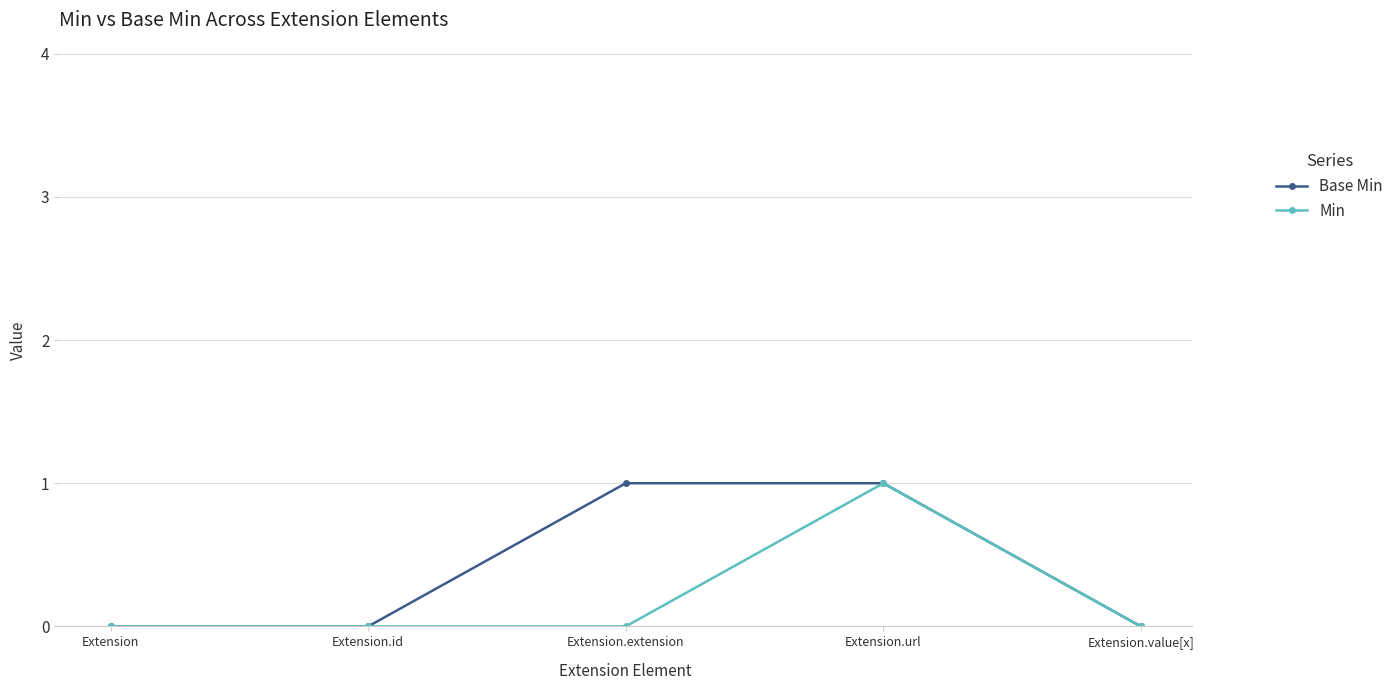

What is the sum of all Min values?

1